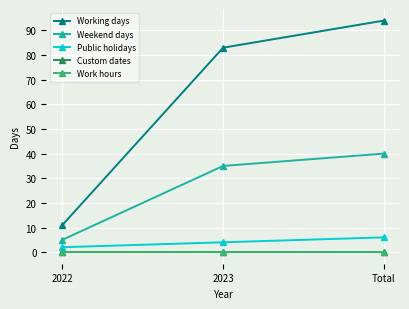

At which category is the sum across all series the highest?

Total